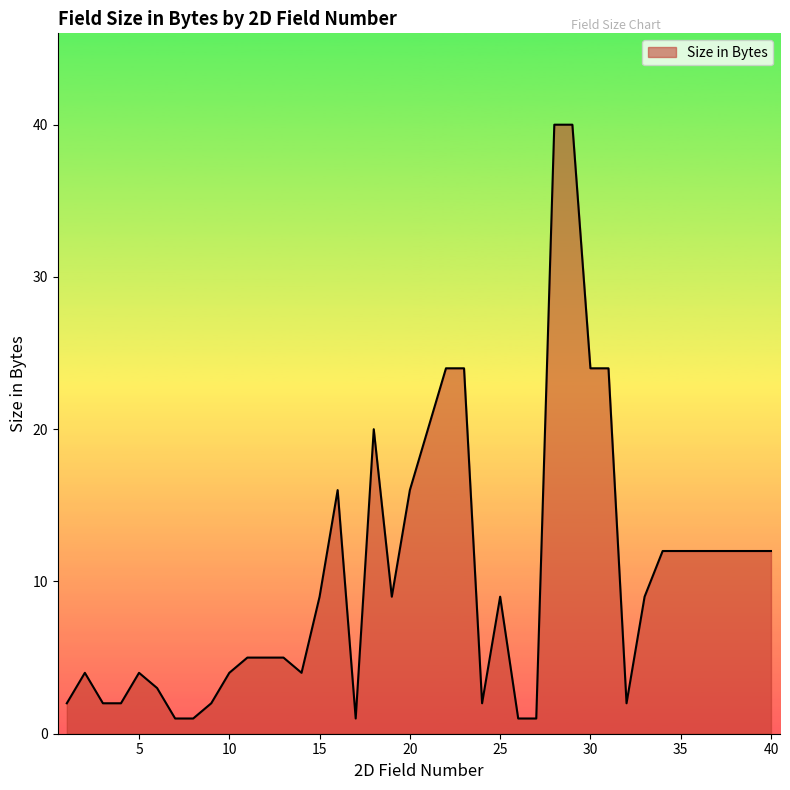

What is the minimum value shown in the chart?

1